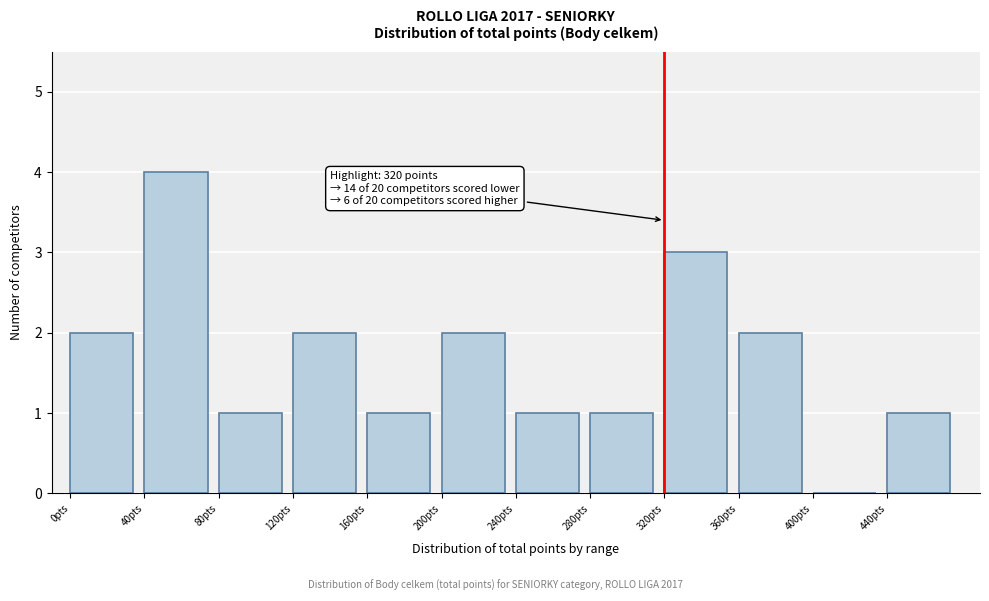

Over which range of the x-axis is the bar tallest?

40 to 80